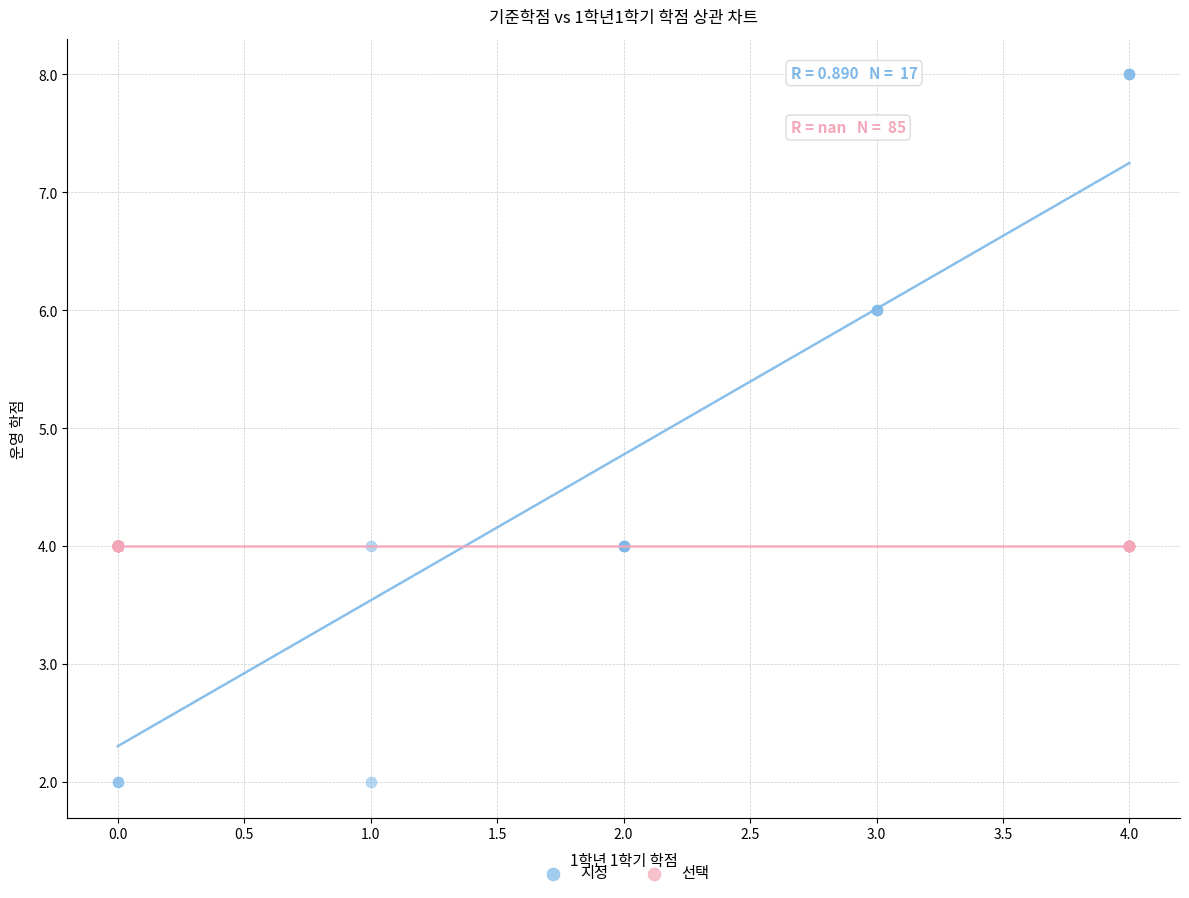

Which series contains the lowest Y value?

지정